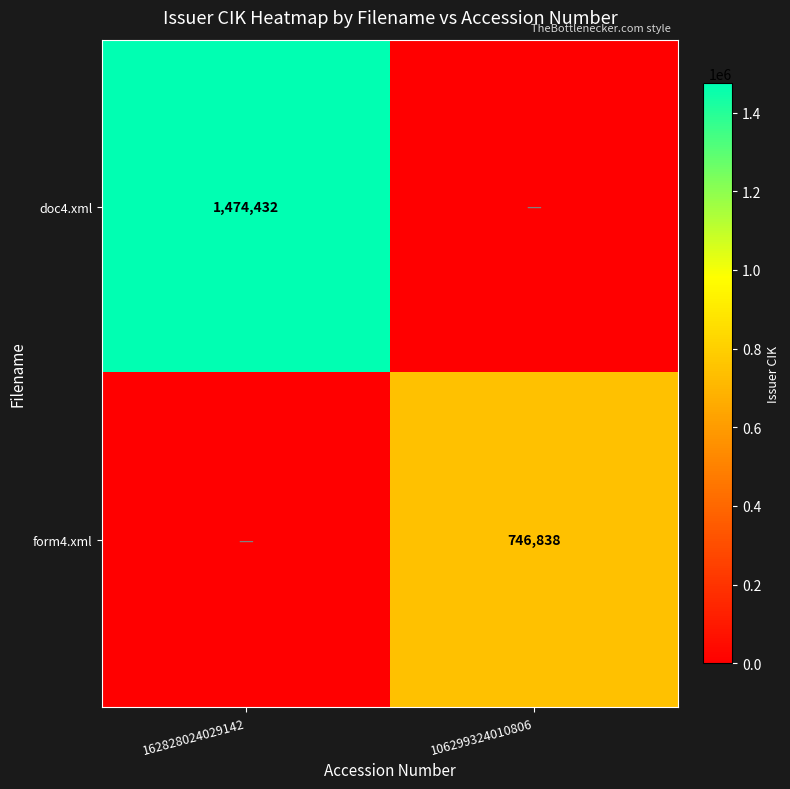

True or false: form4.xml has a value of 262076 at 106299324010806.

False